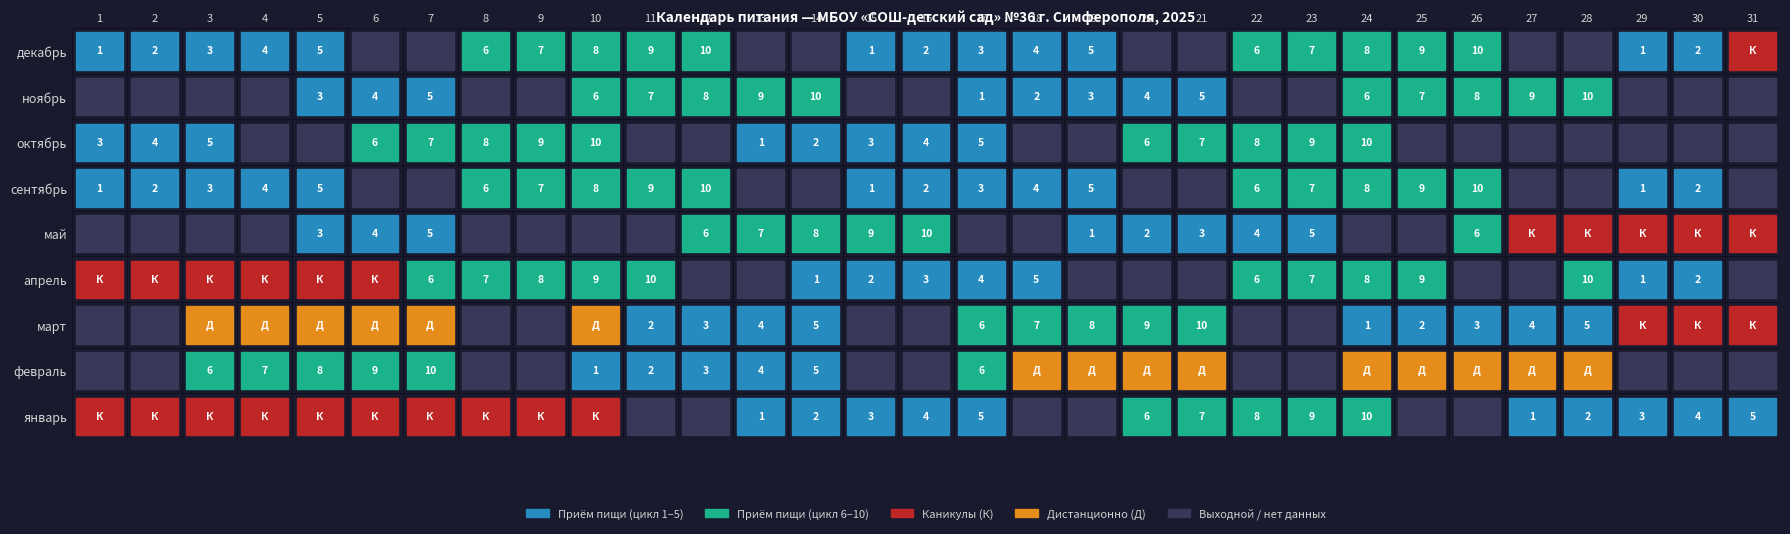

Is it true that декабрь equals 1 at 15?

True